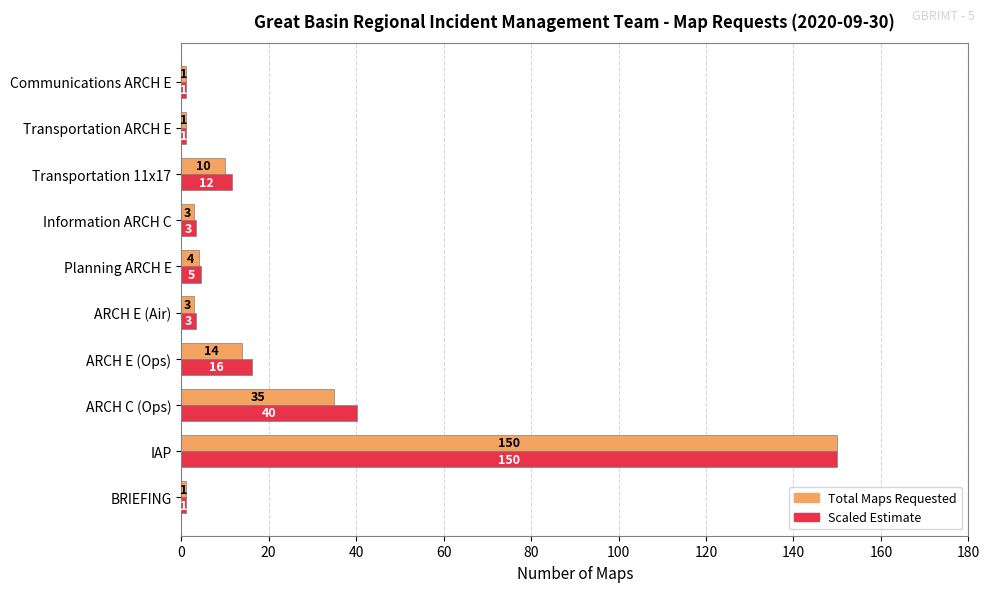

What is the minimum value shown in the chart?

1.0